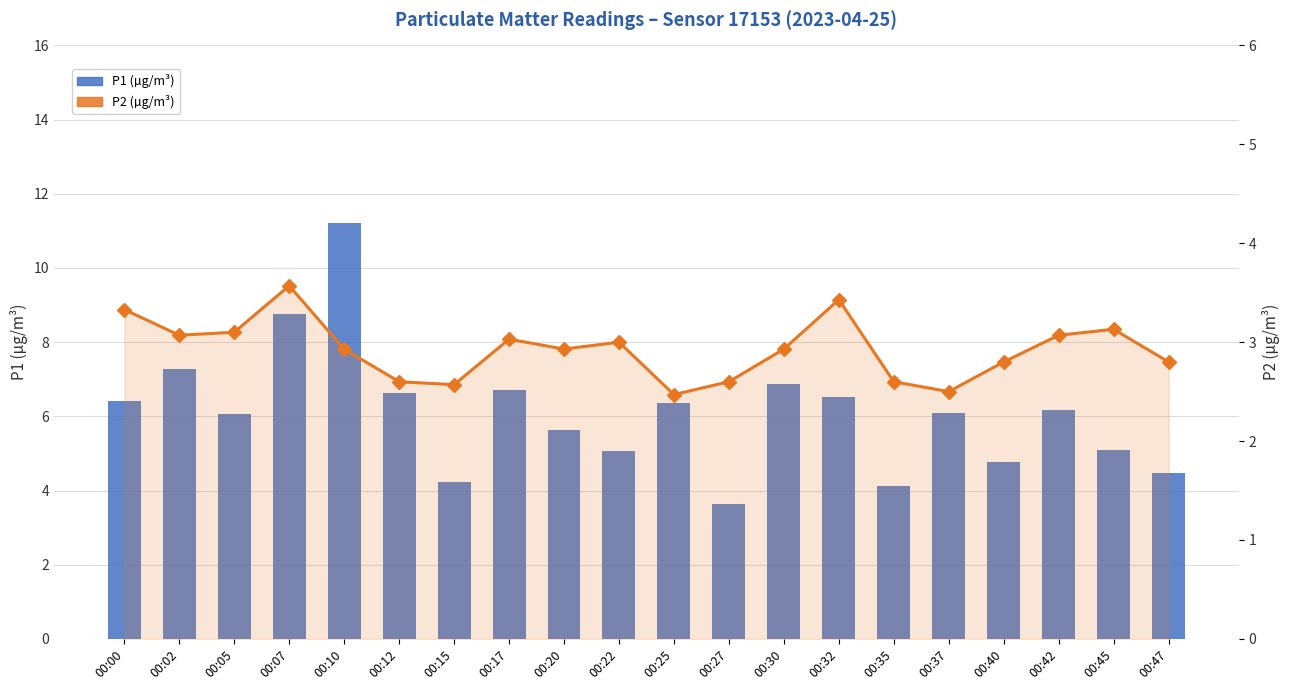

What are all the series names shown in the legend?

P1, P2